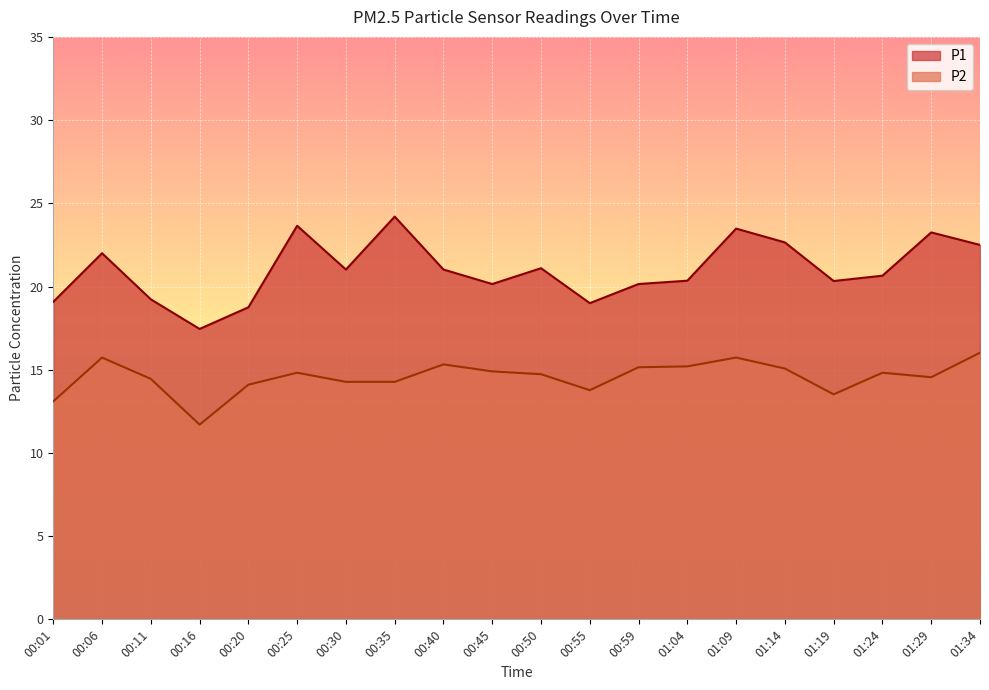

Is the value of P2 at 01:04 greater than the value of P1 at 01:34?

No